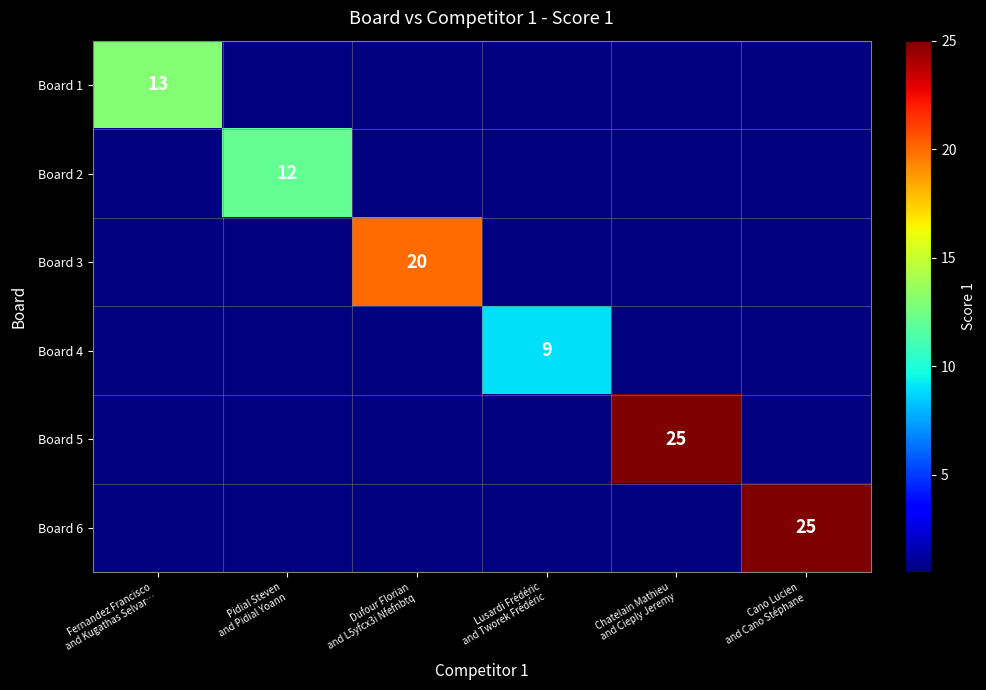

What is the sum of the Board 4 values at Fernandez Francisco and Kugathas Selvar… and Lusardi Frédéric and Tworek Frédéric?

9